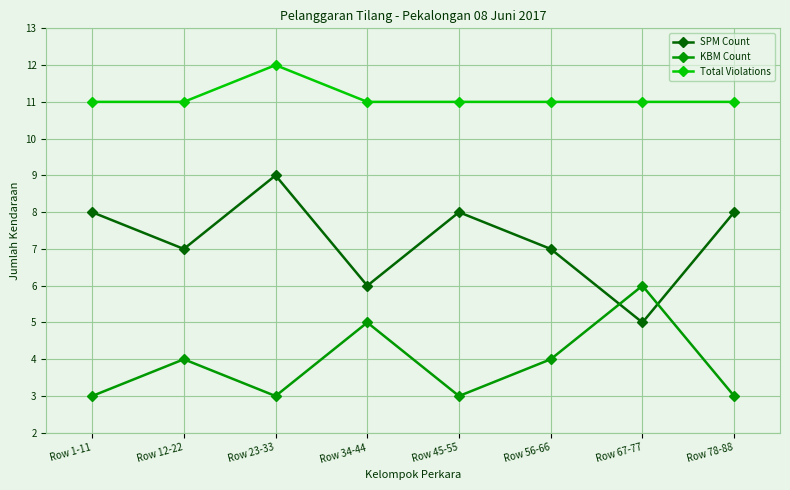

The value of SPM Count at Row 12-22 is 4. True or false?

False